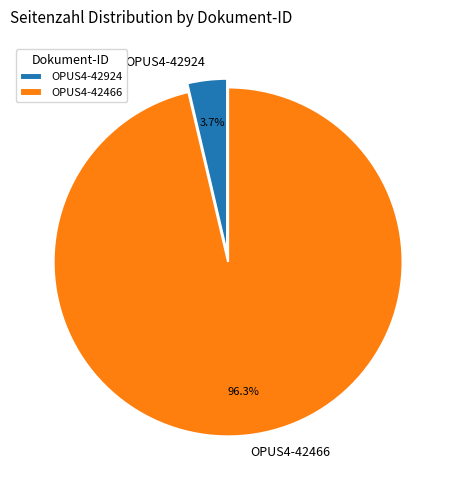

Combined, do OPUS4-42924 and OPUS4-42466 account for over 50%?

Yes